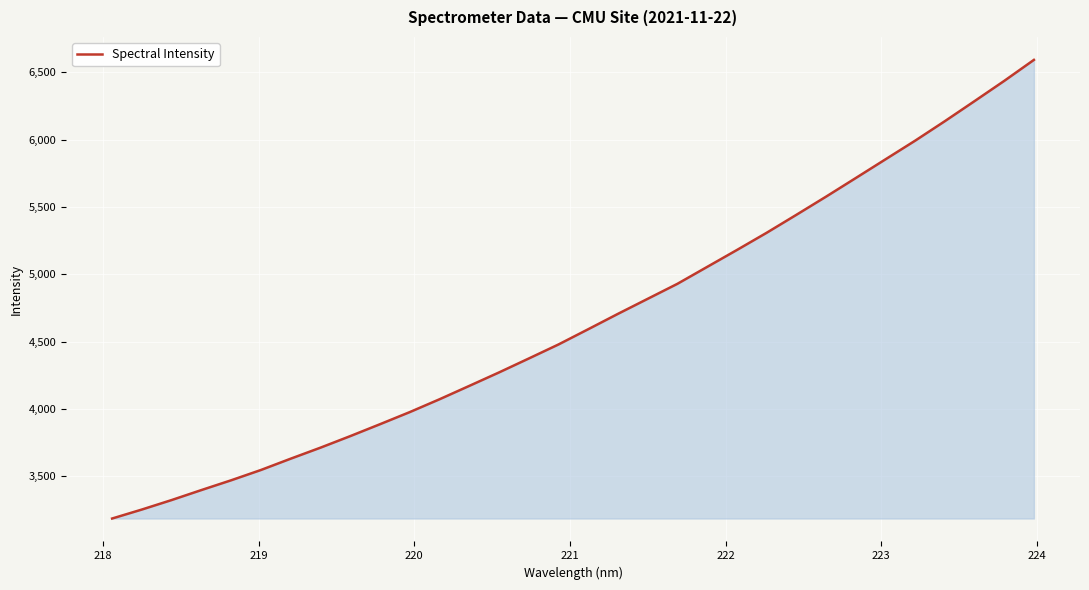

What is the minimum value shown in the chart?

3185.6